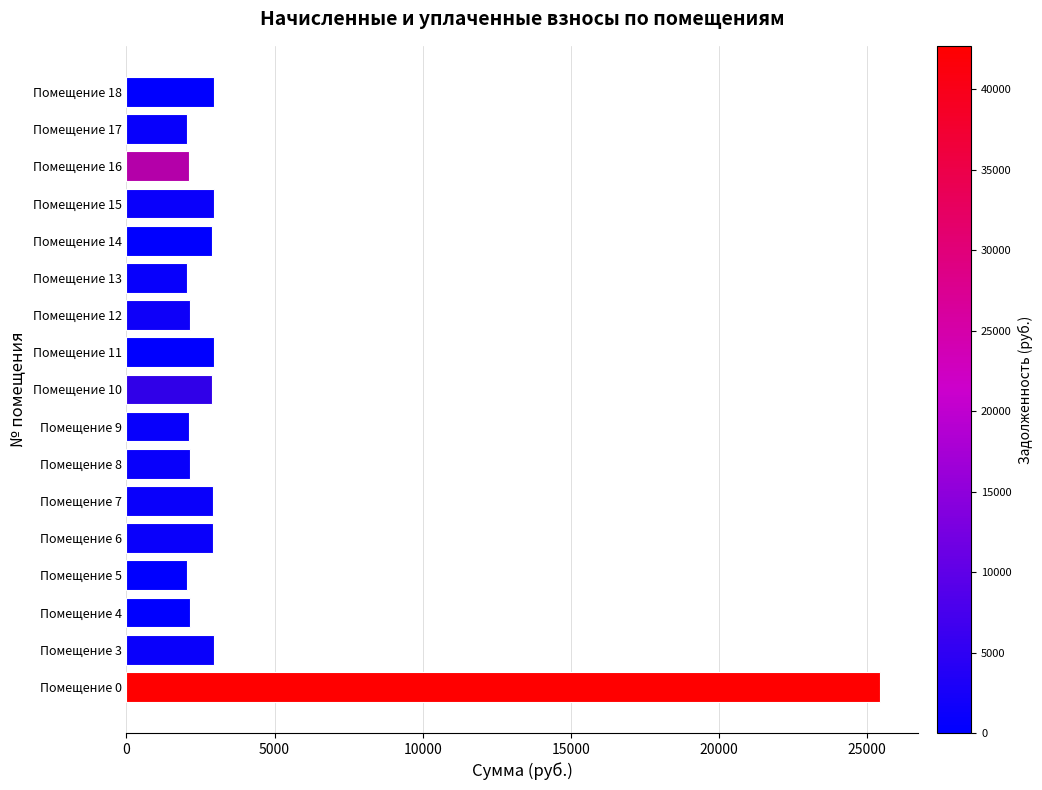

What is the change in value from Помещение 9 to Помещение 18?

+851.7